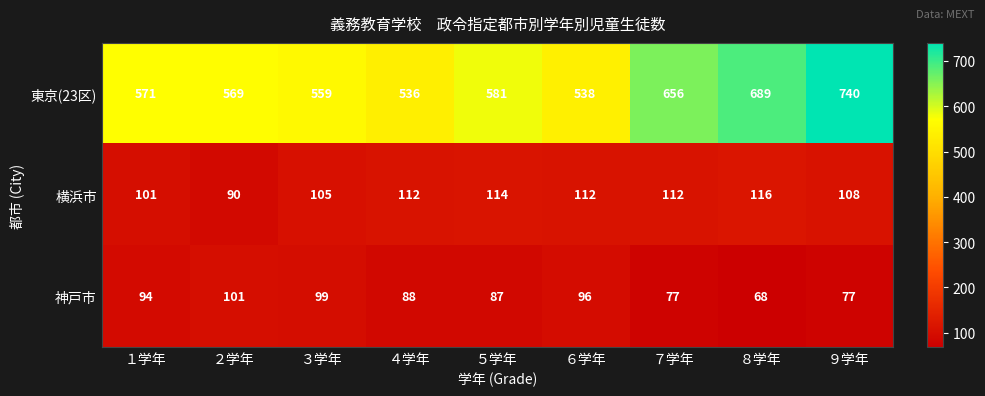

Reading left to right, transcribe all the data shown in this chart.

東京(23区): １学年=571	２学年=569	３学年=559	４学年=536	５学年=581	６学年=538	７学年=656	８学年=689	９学年=740
横浜市: １学年=101	２学年=90	３学年=105	４学年=112	５学年=114	６学年=112	７学年=112	８学年=116	９学年=108
神戸市: １学年=94	２学年=101	３学年=99	４学年=88	５学年=87	６学年=96	７学年=77	８学年=68	９学年=77